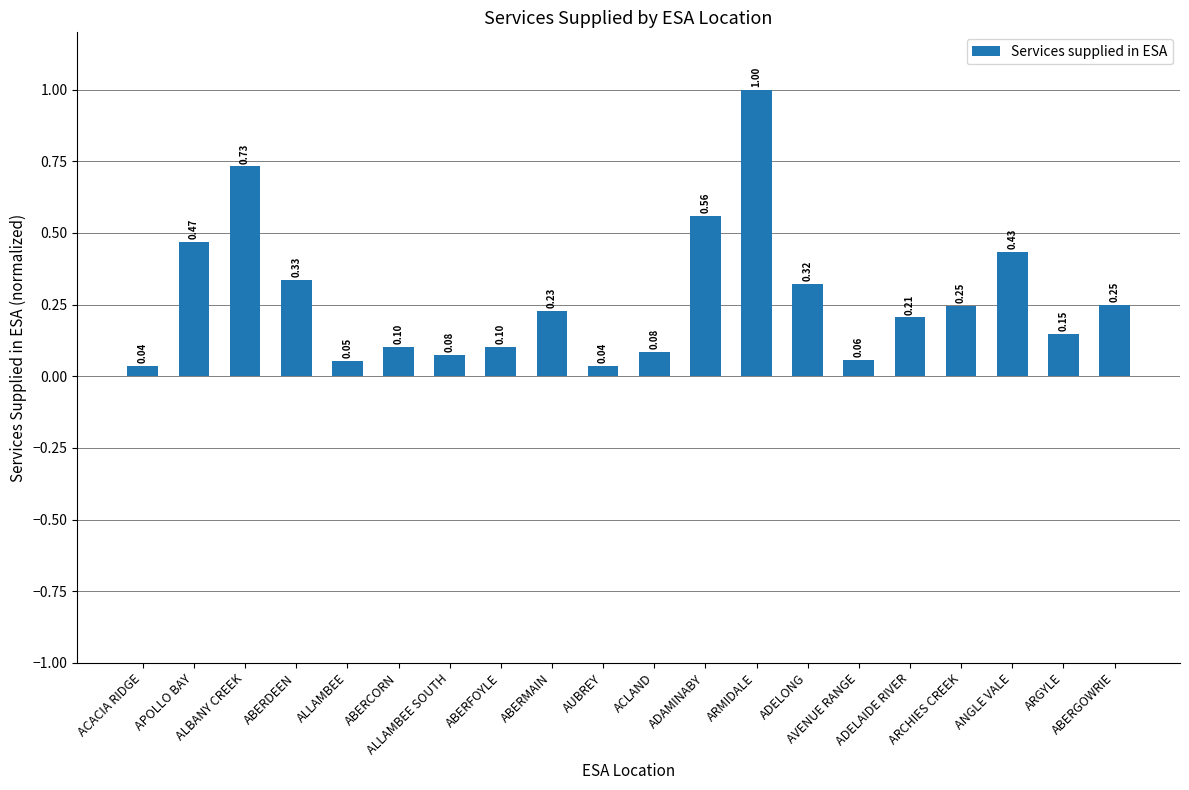

What is the sum of all values?

5.5